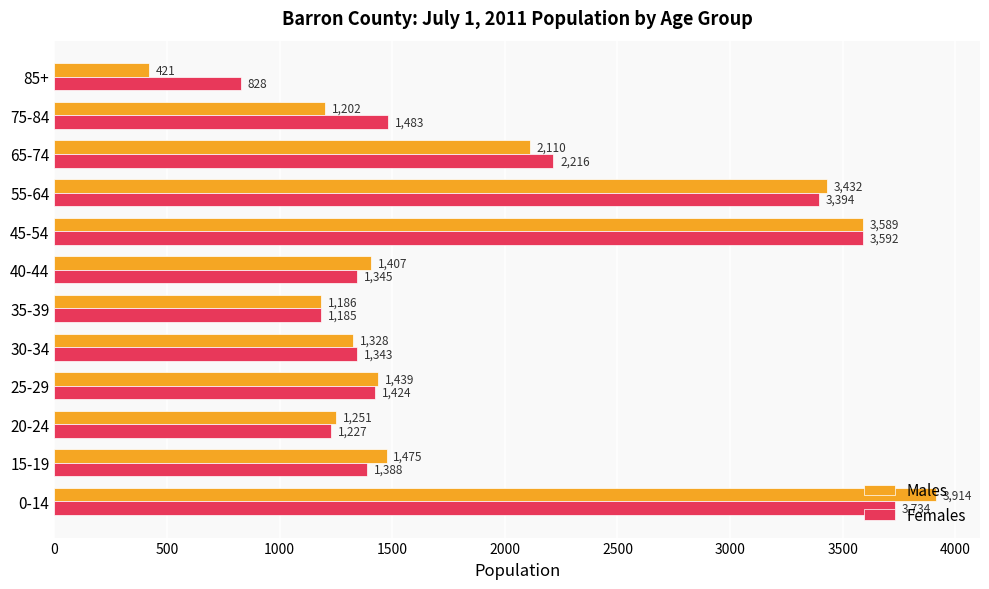

Where is Females nearest to the value 2281?

65-74